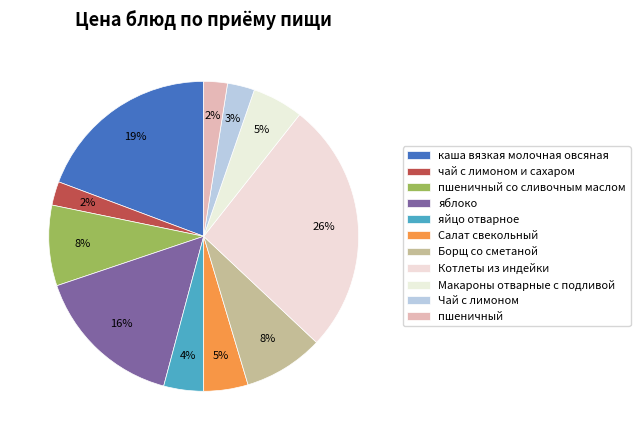

Which slice is the largest?

Котлеты из индейки